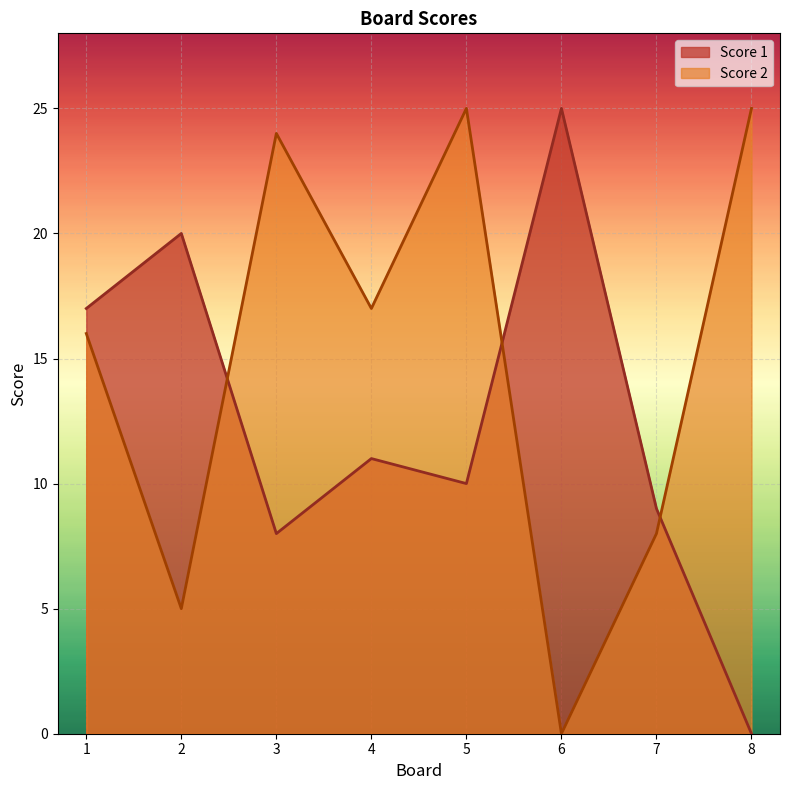

The Score 1 series shows 12 at 3. True or false?

False